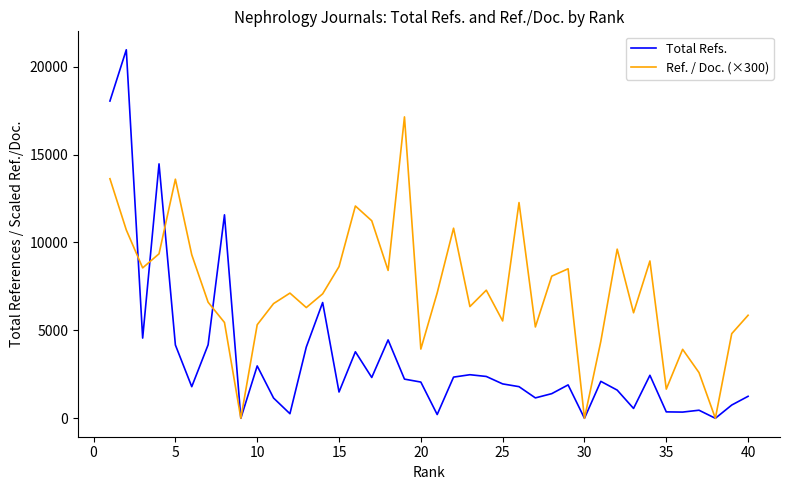

What is the difference between the maximum and second lowest values in the Total Refs. series?

20956.0